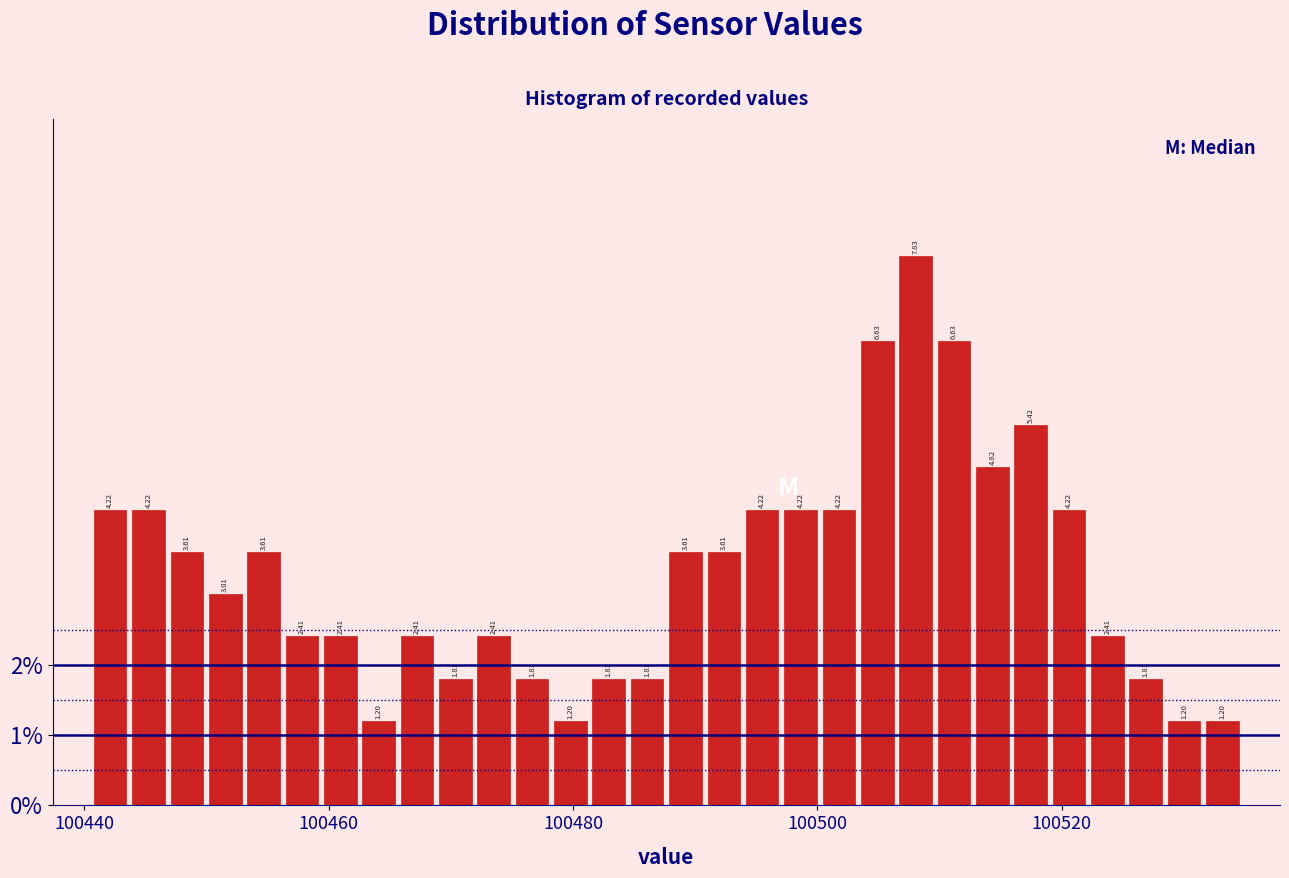

Around what value on the x-axis is the tallest bar? Give the approximate position of its centre, as read against the axis.

100508